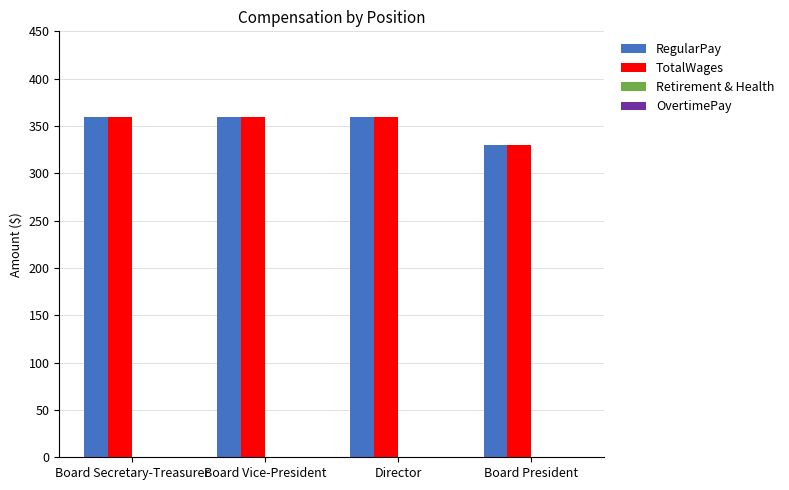

Which label corresponds to the smallest value in the chart?

Board President